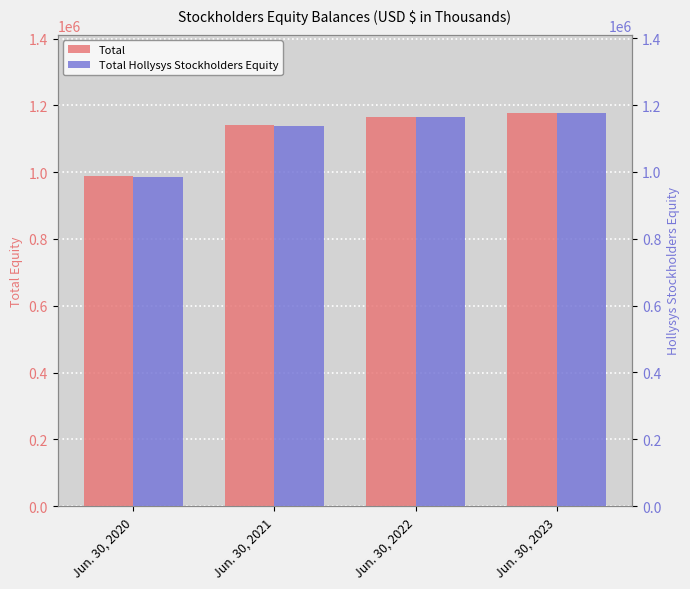

What is the difference between the highest and lowest values at Jun. 30, 2022?

541